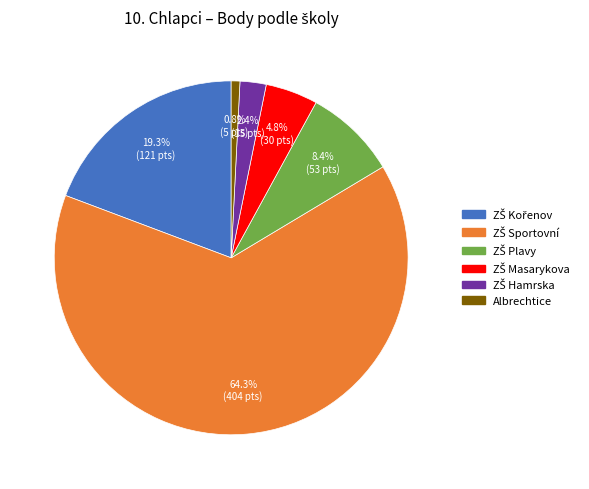

How many segments does this pie chart have?

6